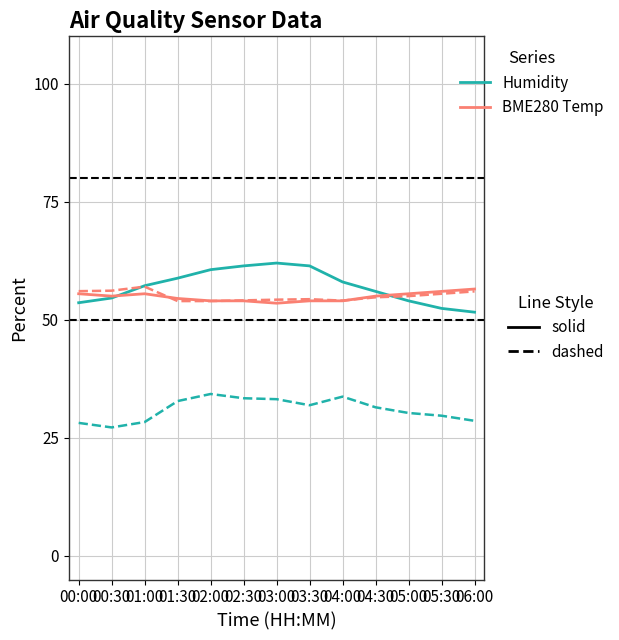

What is the minimum value shown in the chart?

27.2